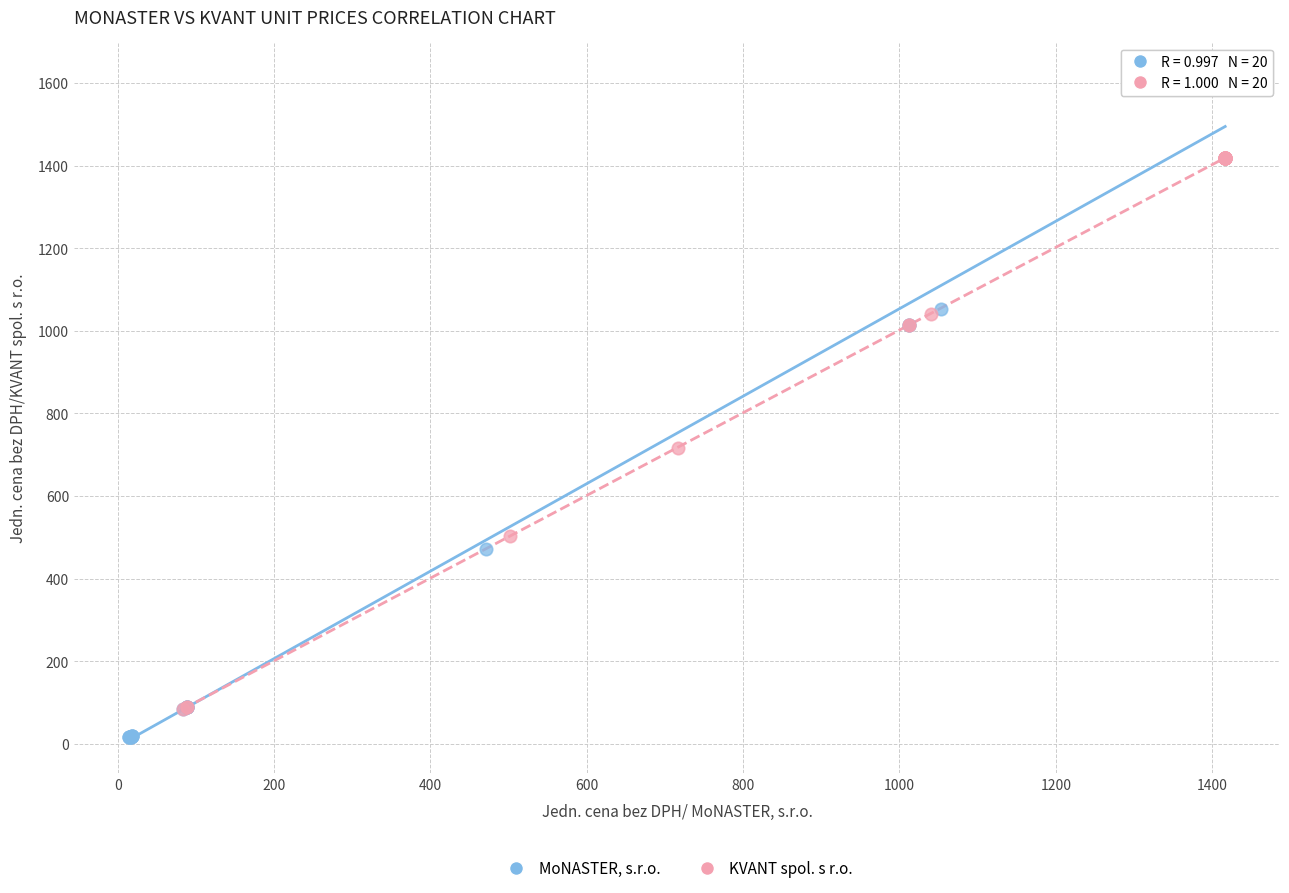

Which series contains the highest Y value?

MoNASTER, s.r.o.